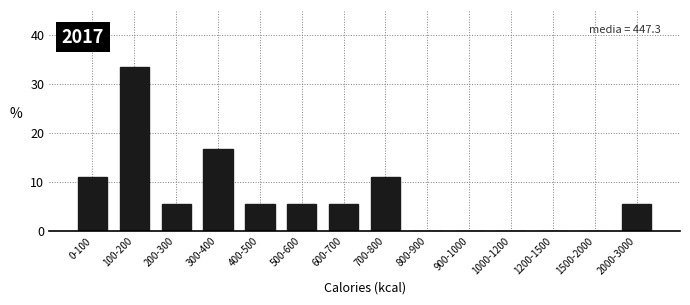

Reading left to right, transcribe all the data shown in this chart.

0-100=11.1	100-200=33.3	200-300=5.6	300-400=16.7	400-500=5.6	500-600=5.6	600-700=5.6	700-800=11.1	800-900=0.0	900-1000=0.0	1000-1200=0.0	1200-1500=0.0	1500-2000=0.0	2000-3000=5.6